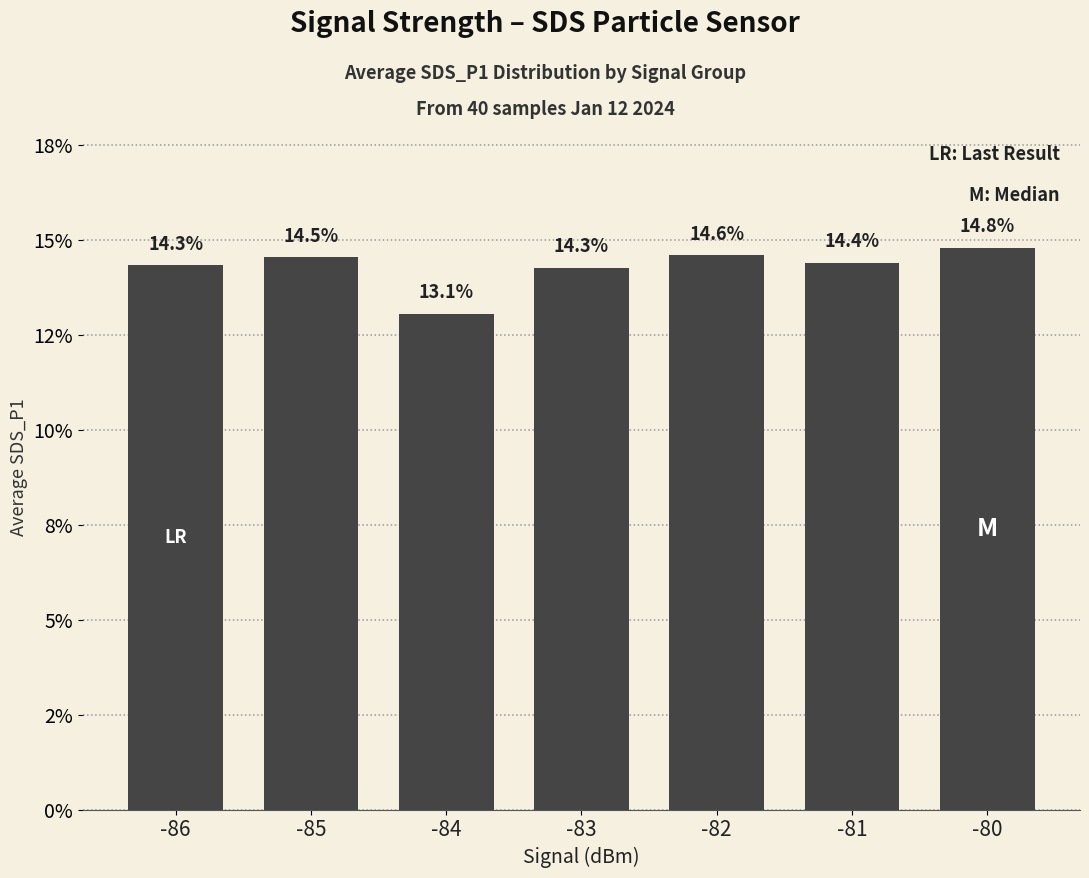

Rank the categories by value from lowest to highest.

-84, -83, -86, -81, -85, -82, -80